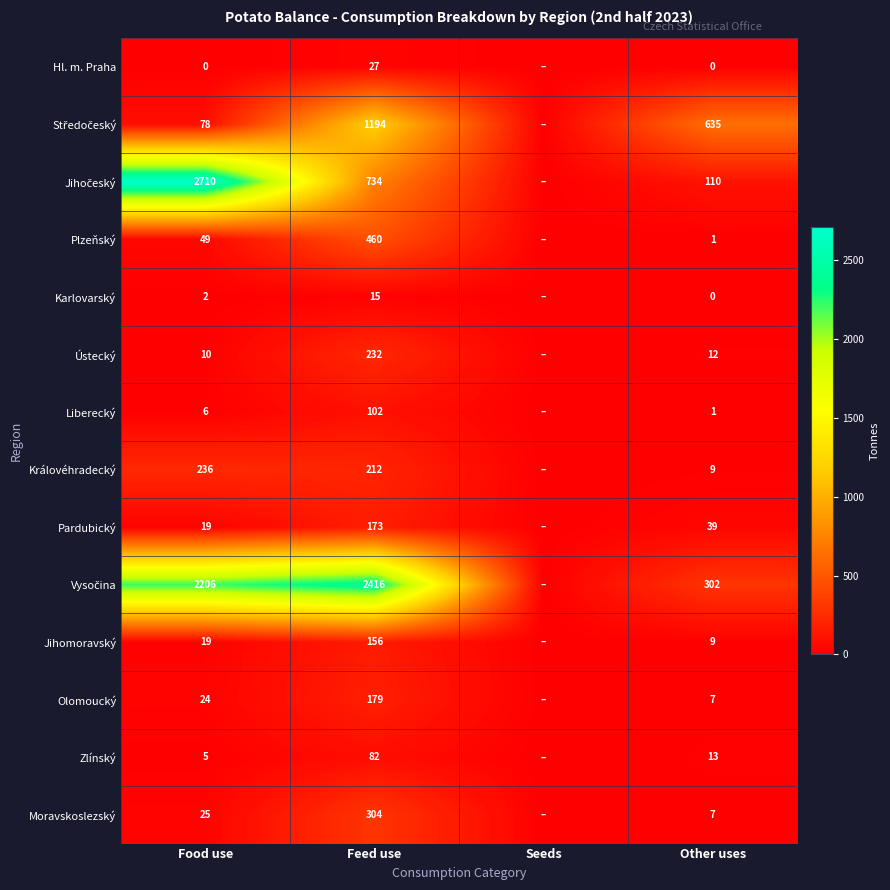

What is the difference between the Moravskoslezský values at Other uses and Food use?

18